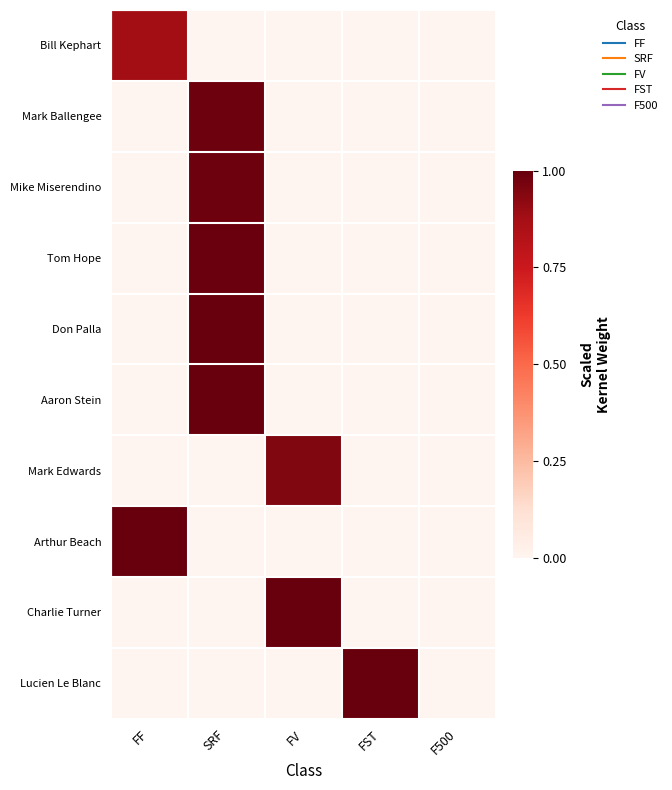

List the series in order of their peak value, lowest first.

Bill Kephart, Mark Edwards, Mark Ballengee, Mike Miserendino, Tom Hope, Don Palla, Aaron Stein, Arthur Beach, Charlie Turner, Lucien Le Blanc